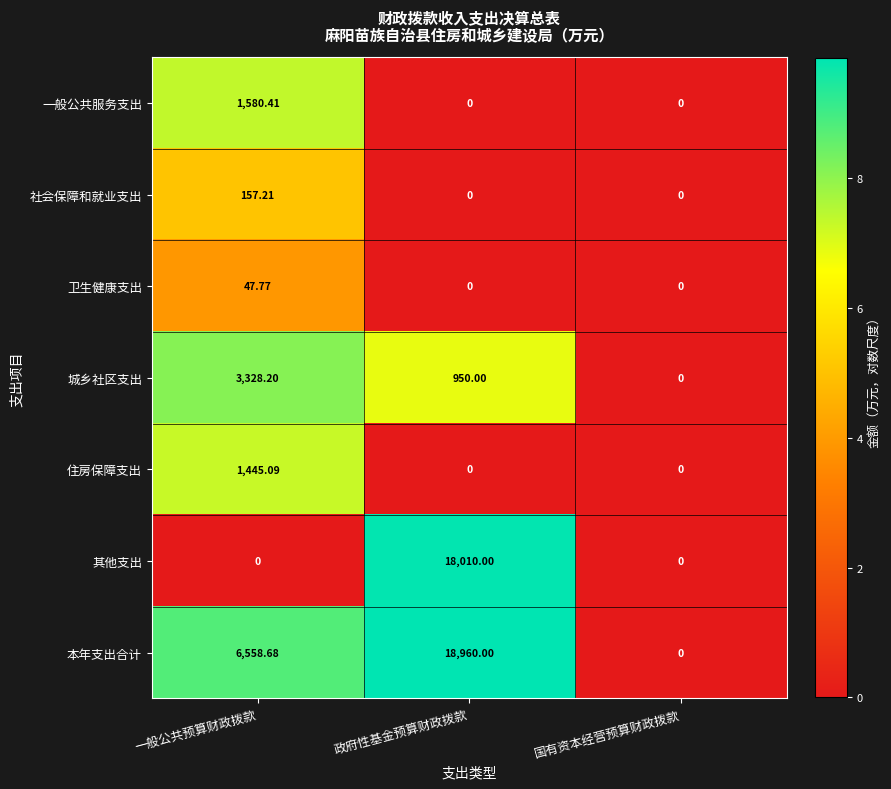

Which series has the widest spread of values?

本年支出合计